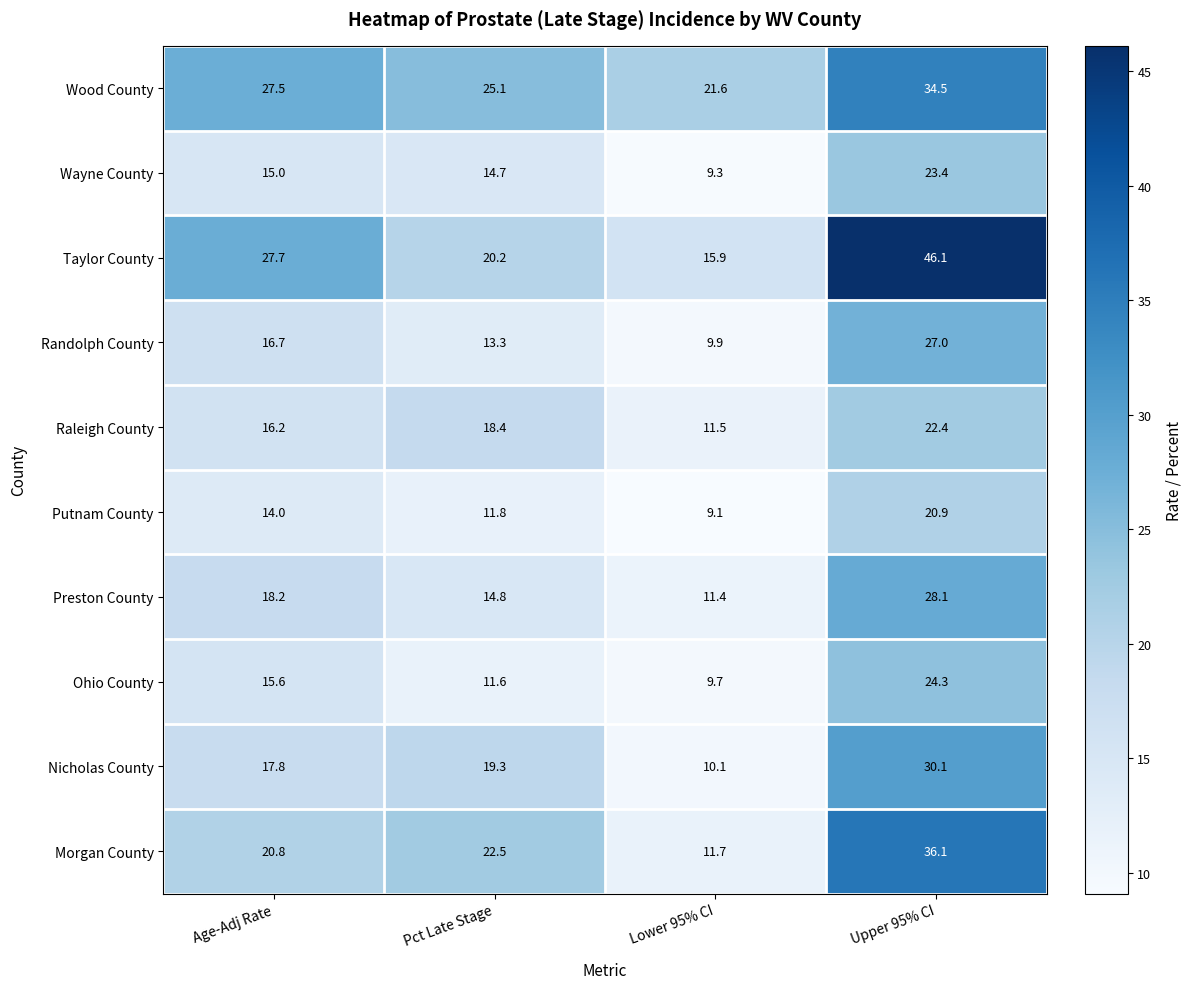

Read the Taylor County value at Age-Adj Rate.

27.7